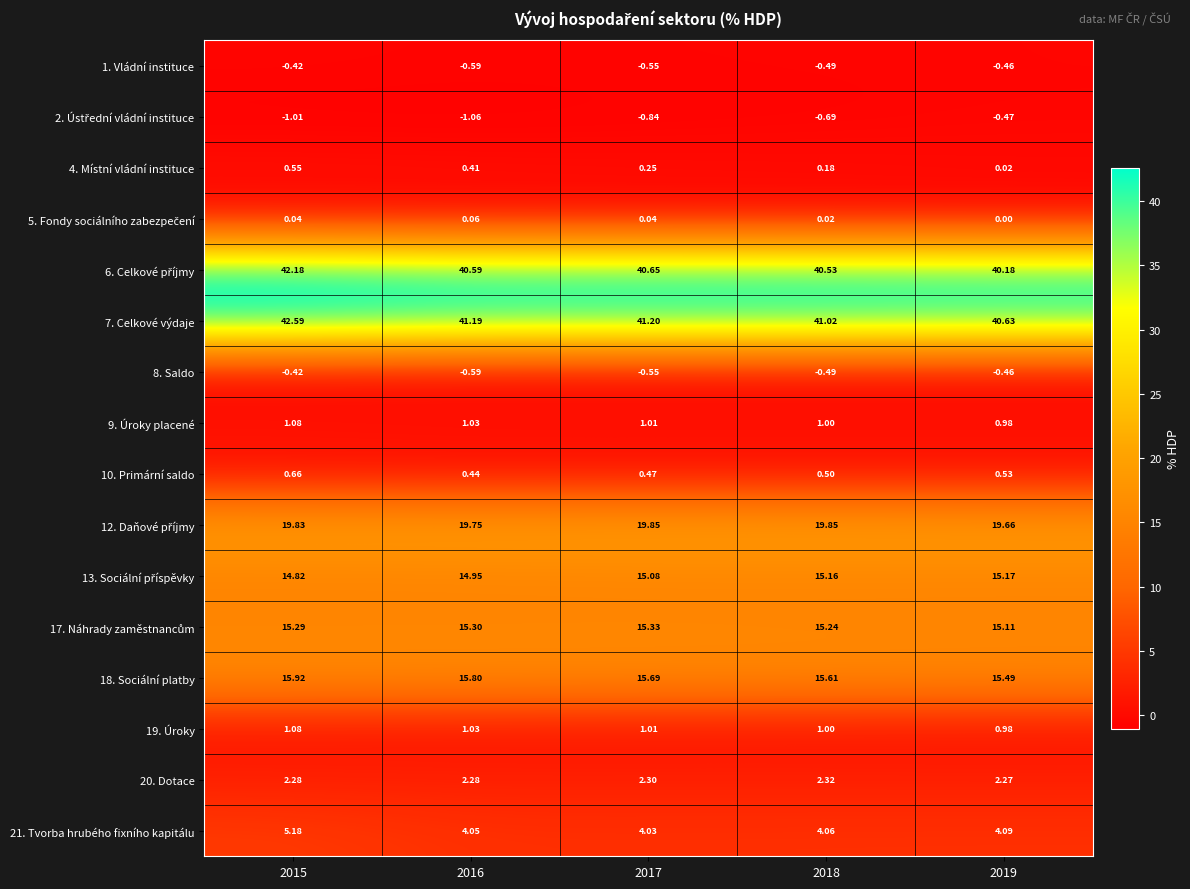

Is the value of 1. Vládní instituce at 2015 greater than the value of 8. Saldo at 2016?

Yes